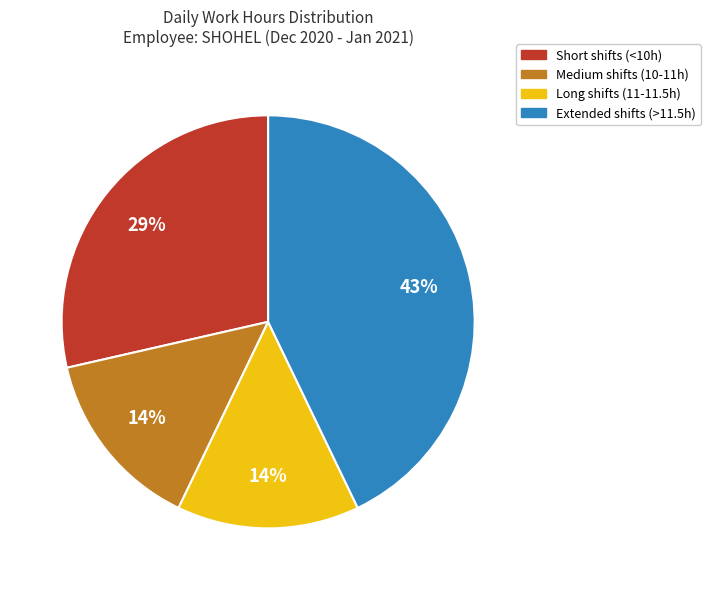

To the nearest percent, what is the difference between the largest and smallest slice percentages?

29%